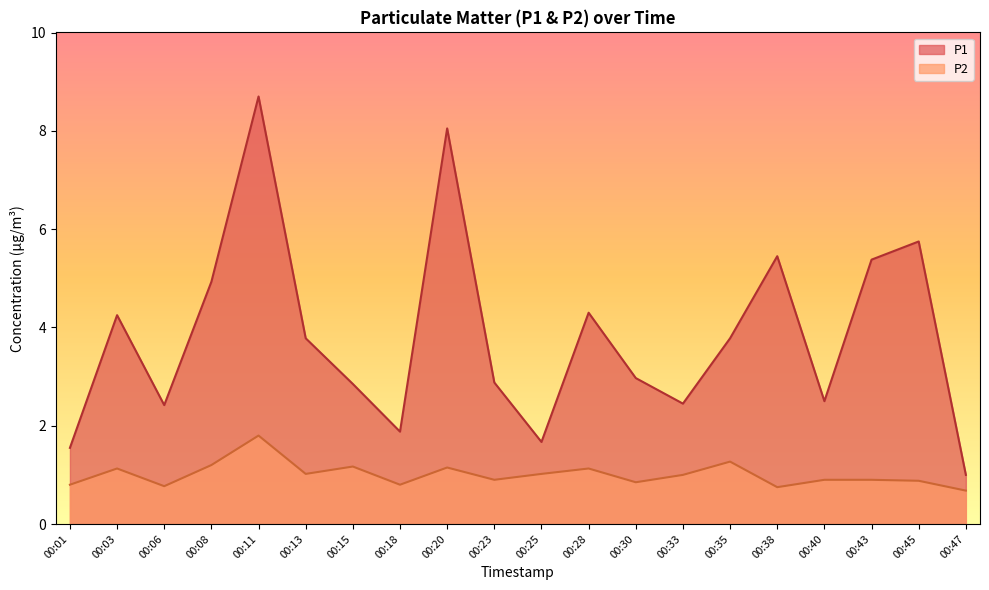

The value of P1 at 00:28 is 4.3. True or false?

True